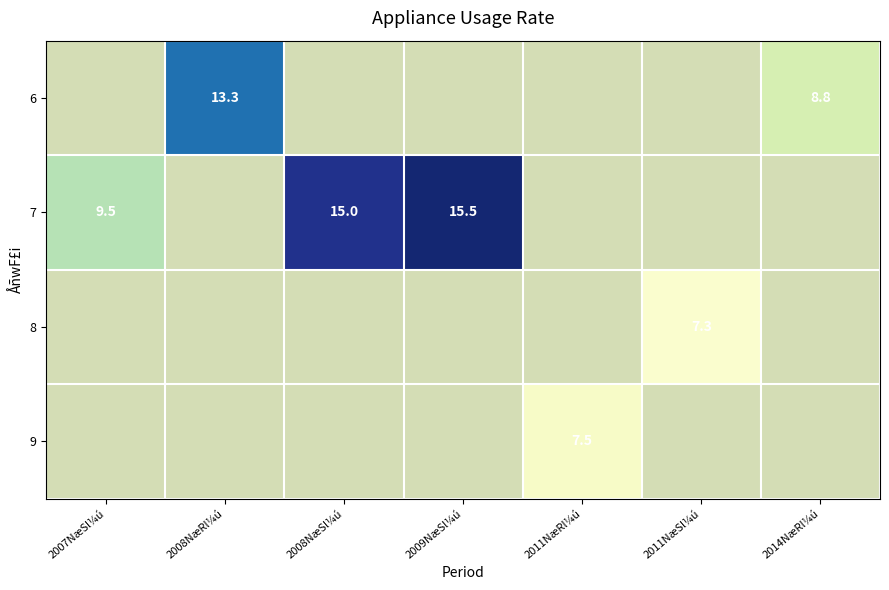

At which label is 7 closest to 12?

2007NæSl¼ú